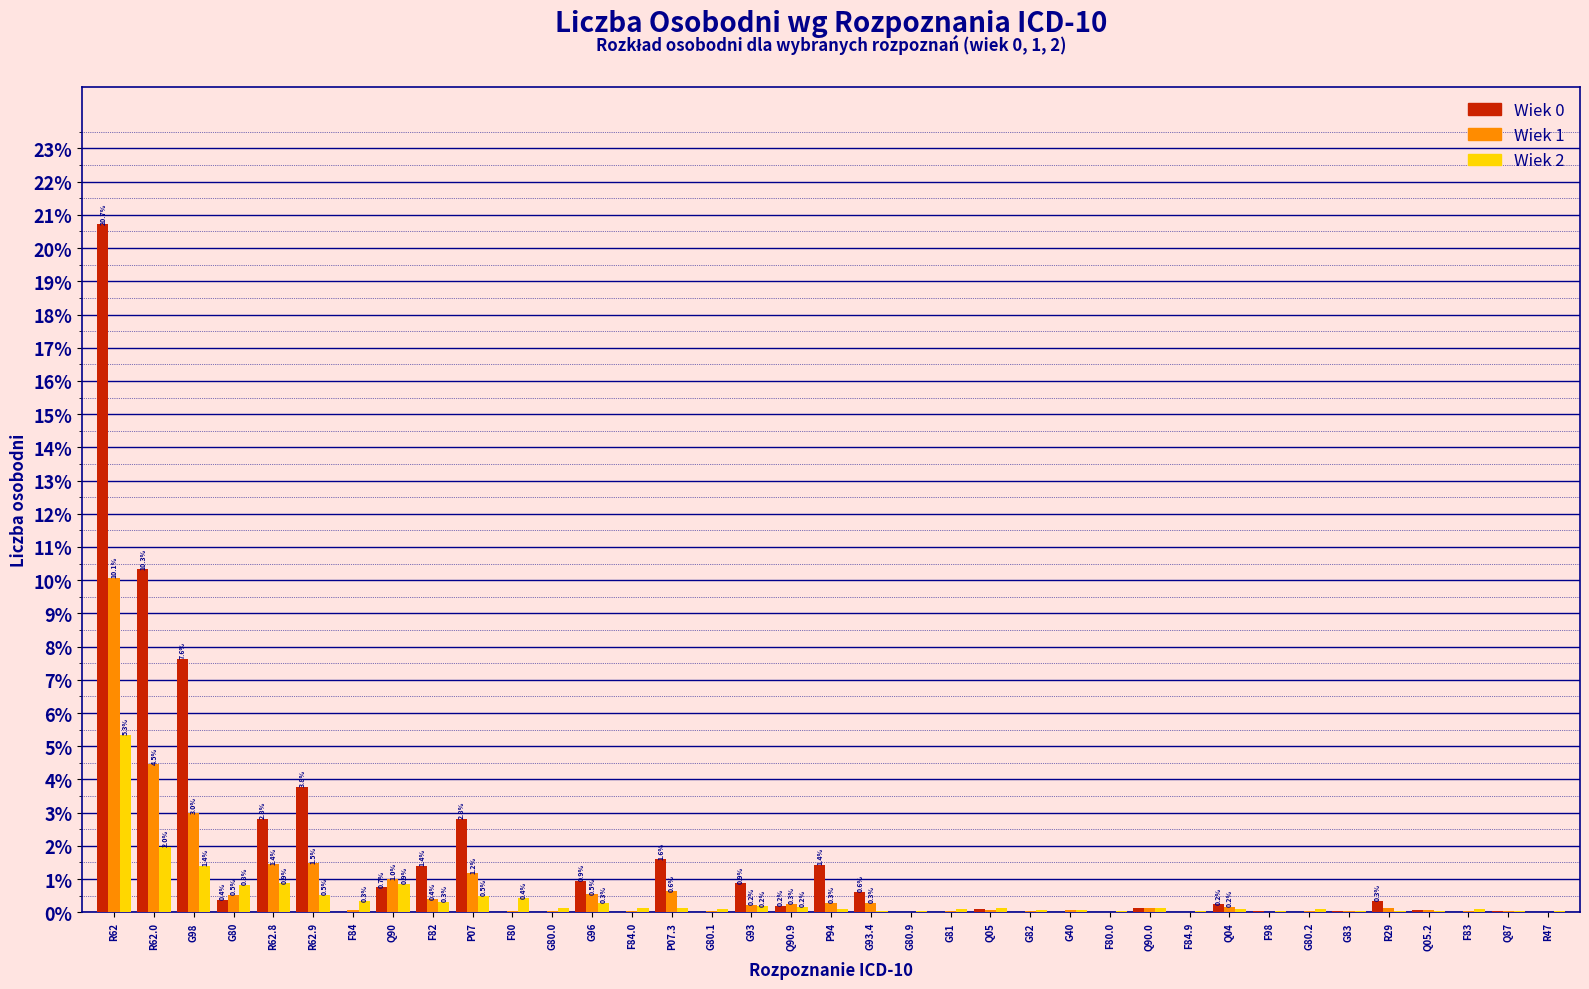

The Wiek 1 series shows 1.5 at R62.9. True or false?

True